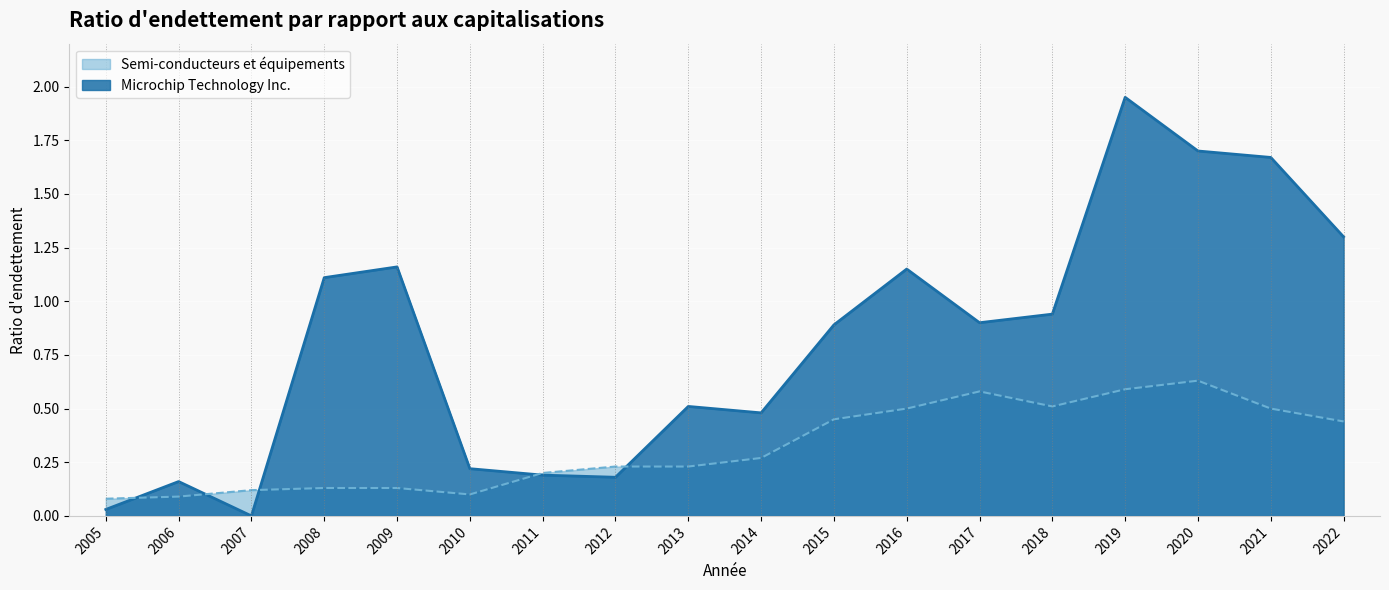

What is the maximum value shown in the chart?

1.9